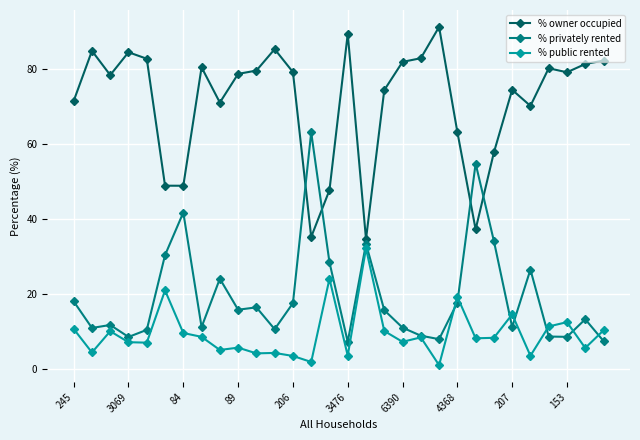

How many data points in % privately rented are above 15?

15